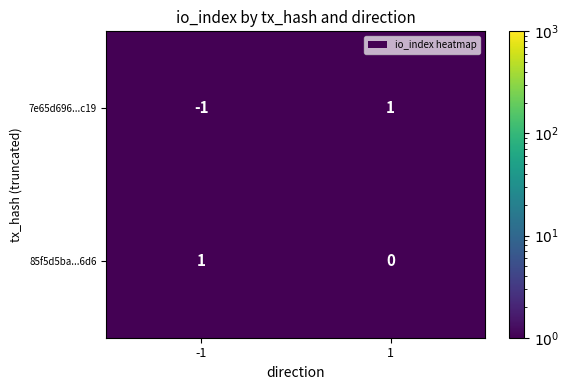

What is the spread (max minus min) of values at 1?

1